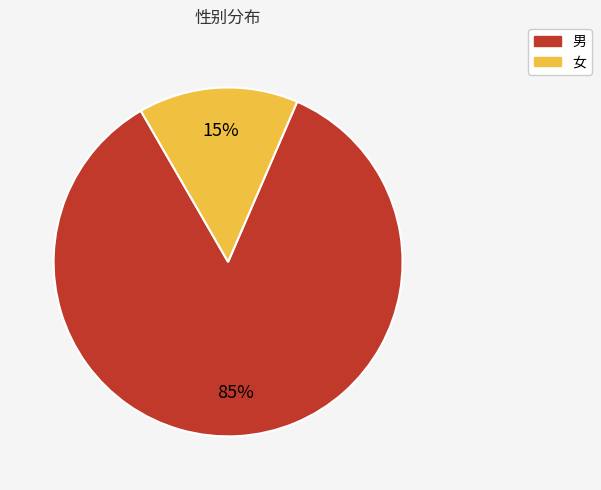

Which category accounts for the majority?

男